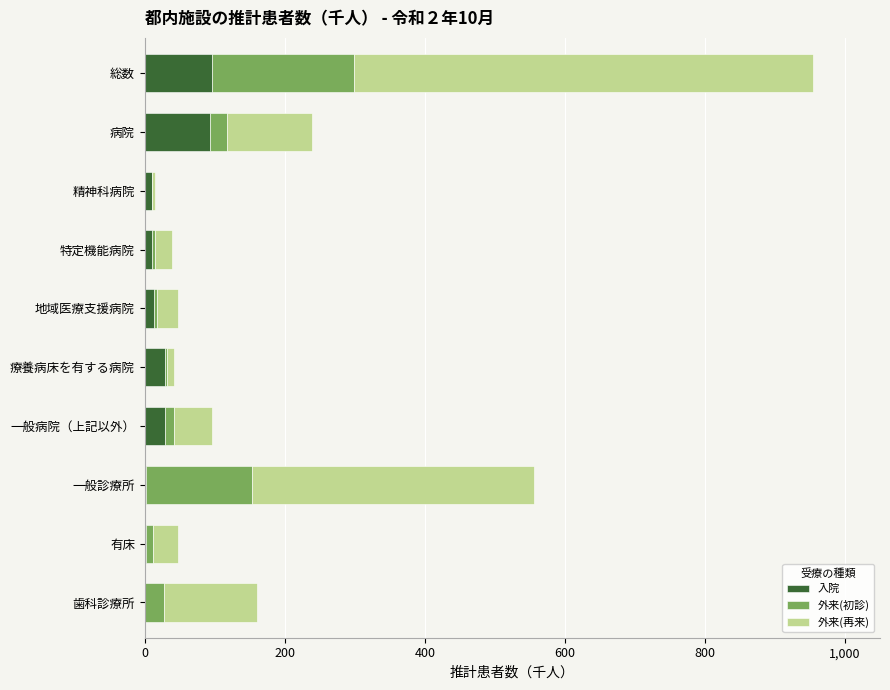

What is the total value across all series at 総数?

954.7